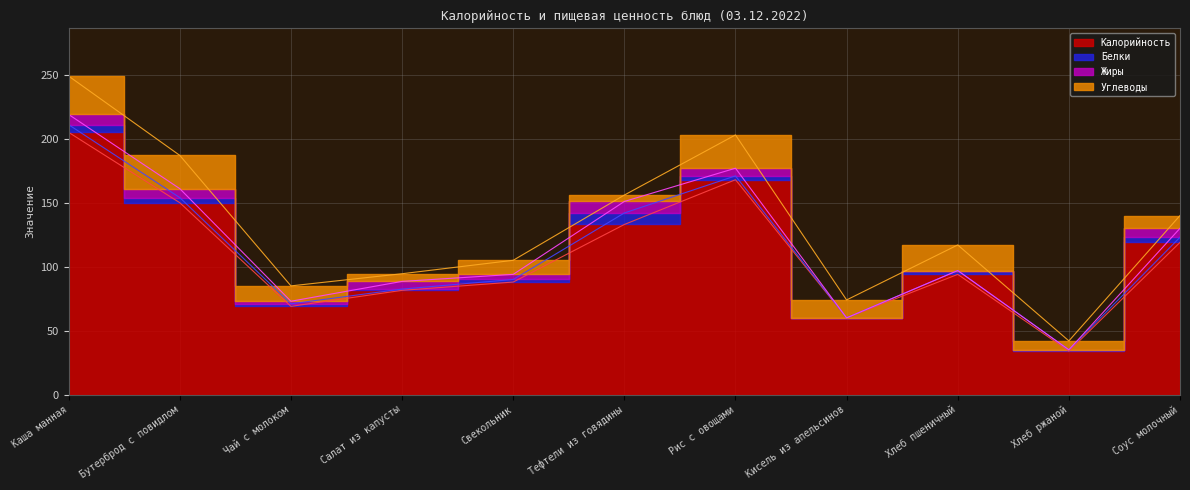

What is the total value across all series at Тефтели из говядины?

156.0